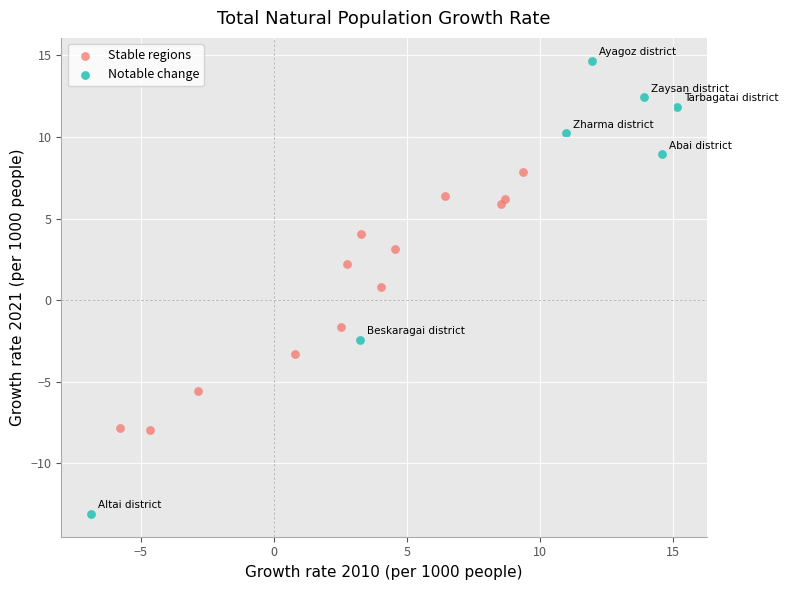

Which series has the largest Y range (max minus min)?

Notable change